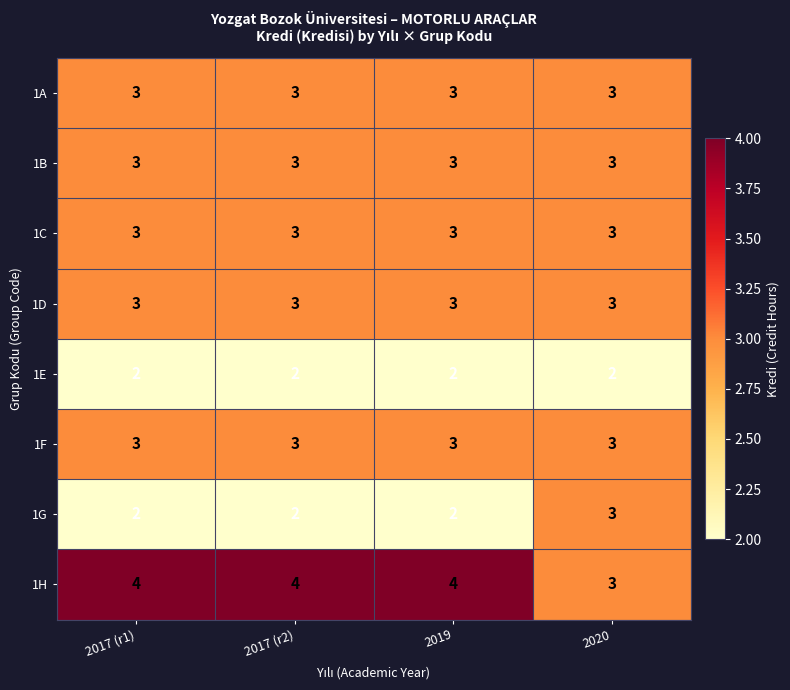

Which series has the largest total across all categories?

1H